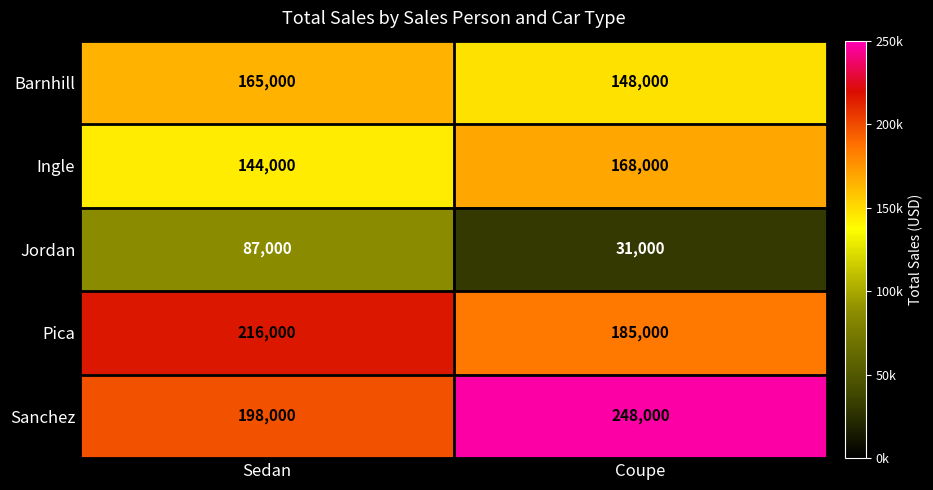

How many values in the Ingle series are below 168000?

1